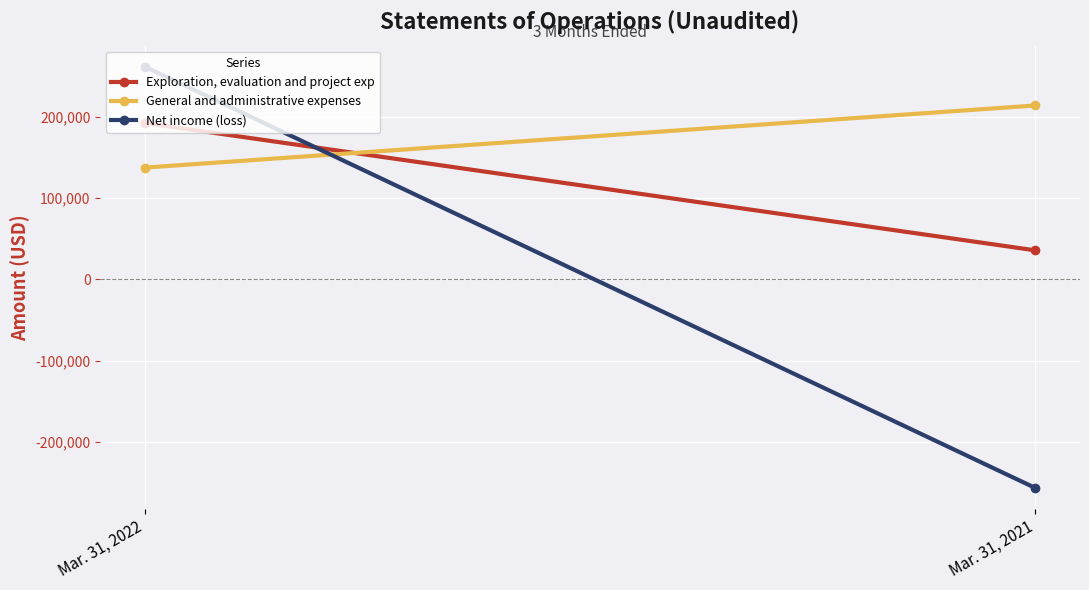

What value does the General and administrative expenses series have at Mar. 31, 2022?

137588